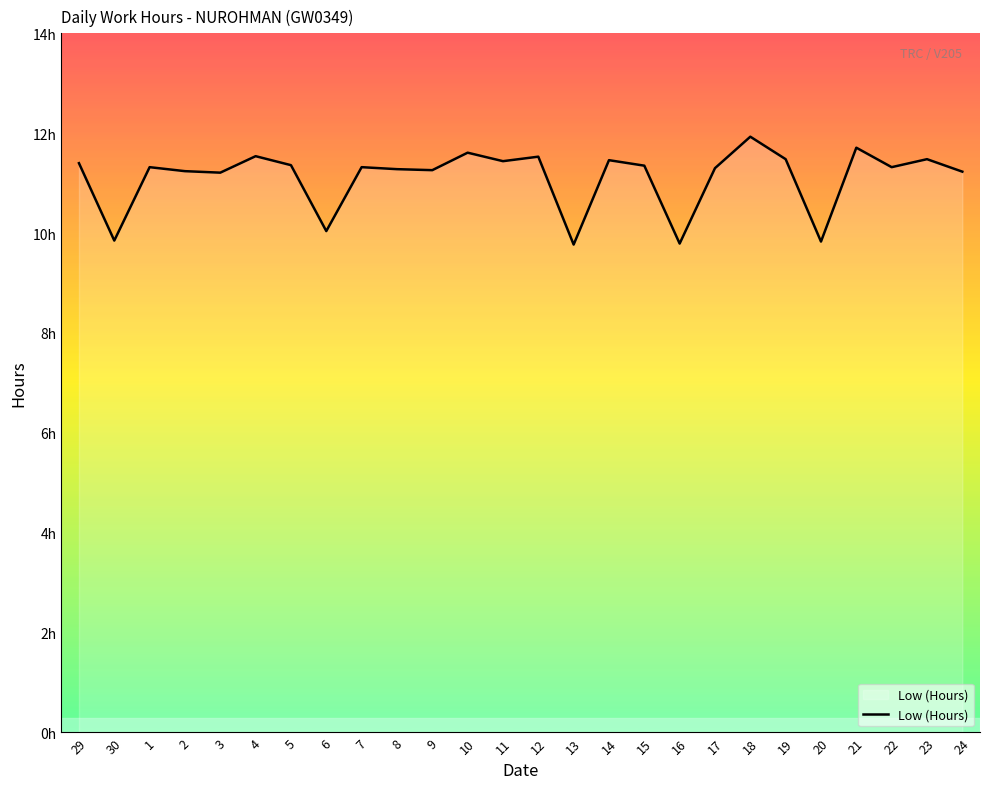

Does the chart have visible grid lines?

No